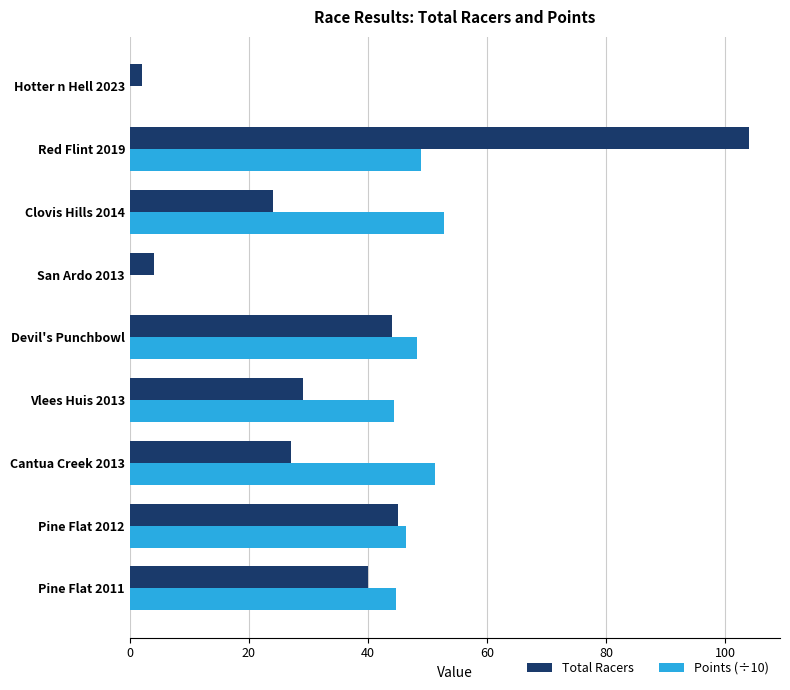

Which series changed the most between Pine Flat 2012 and Vlees Huis 2013?

Total Racers